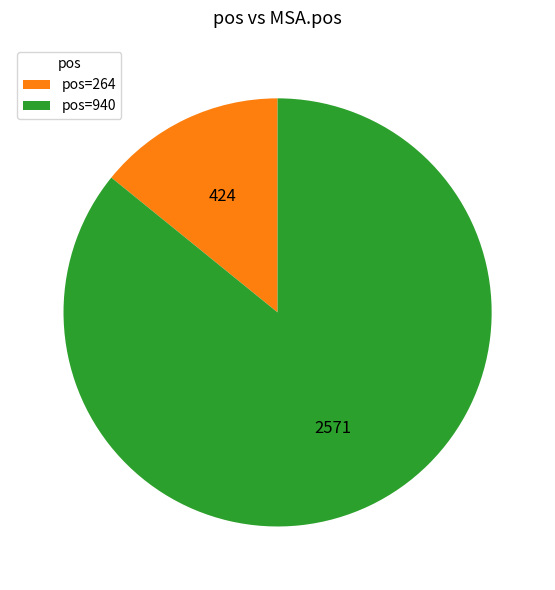

Which slice represents more than half of the pie?

pos=940